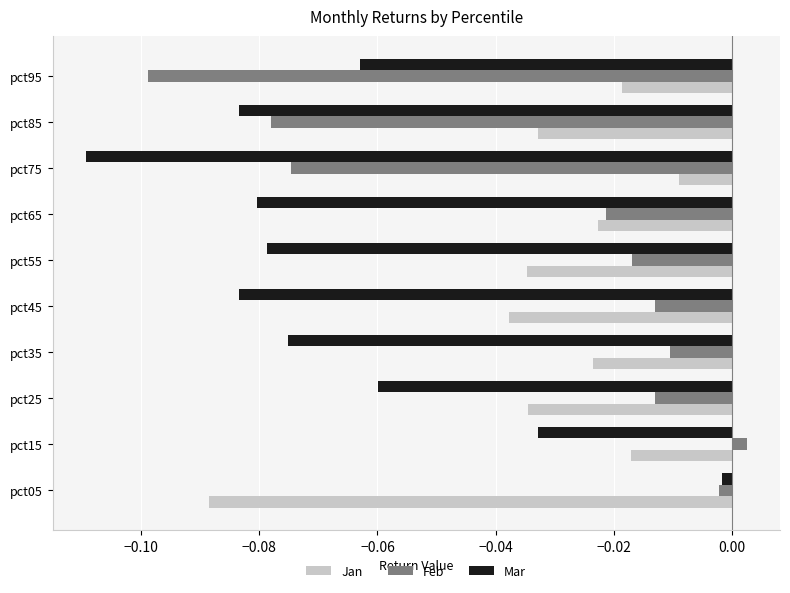

Where is Mar nearest to the value 0?

pct05